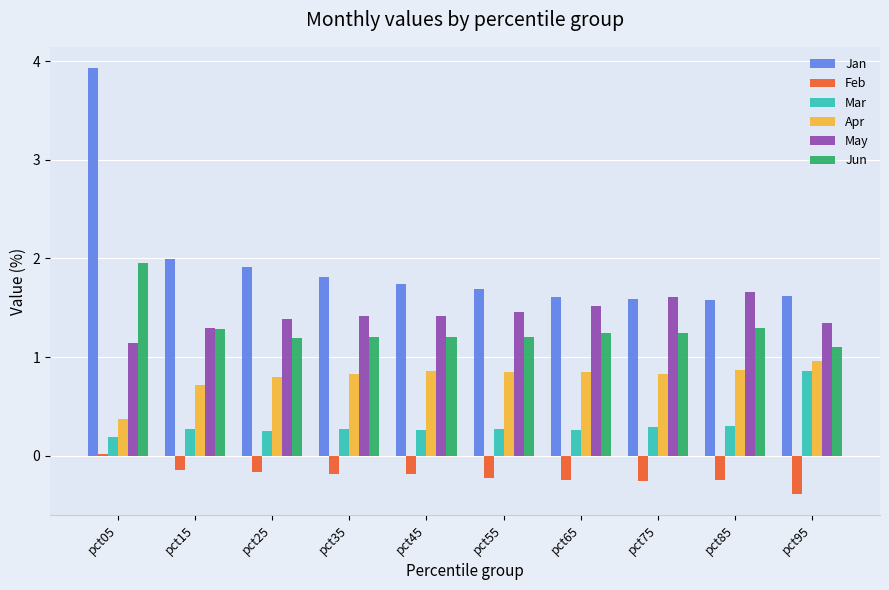

Is the value of May at pct65 greater than the value of Mar at pct95?

Yes